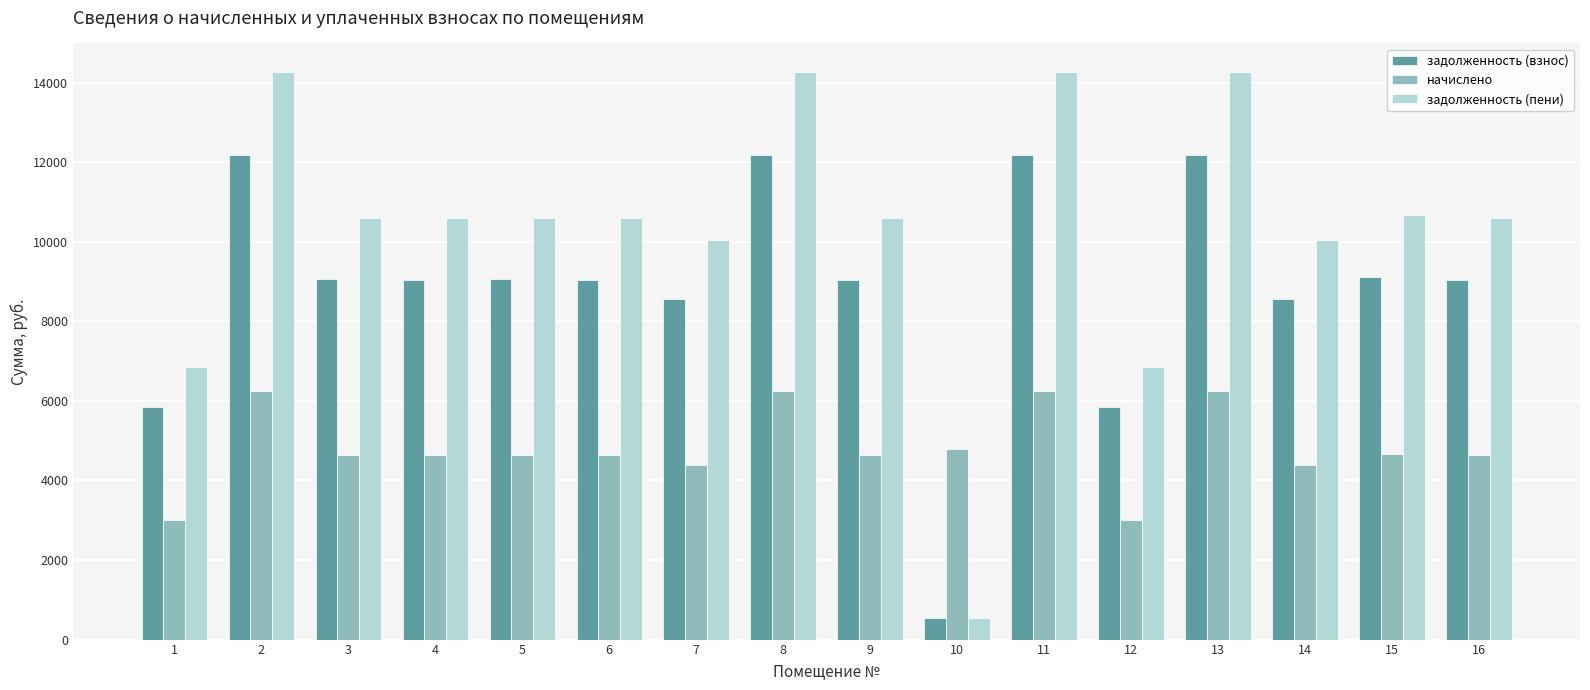

Rank the series at 8 from highest to lowest value.

задолженность (пени), задолженность (взнос), начислено